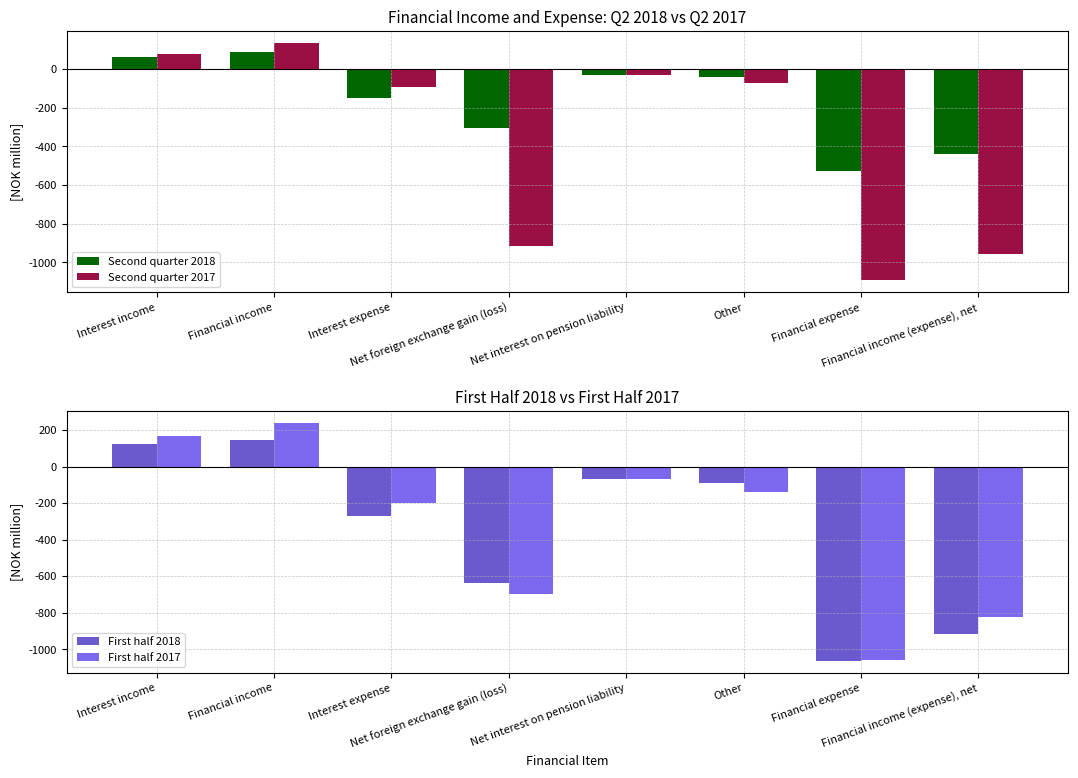

Between Other and Interest expense, which is larger?

Other